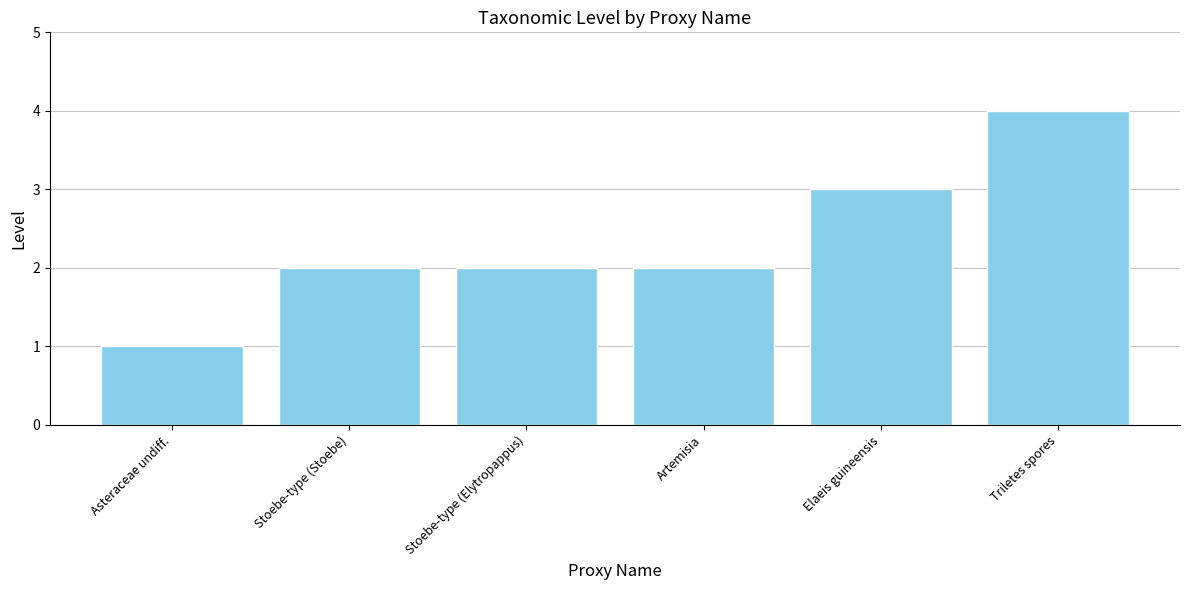

Are the bars horizontal?

No